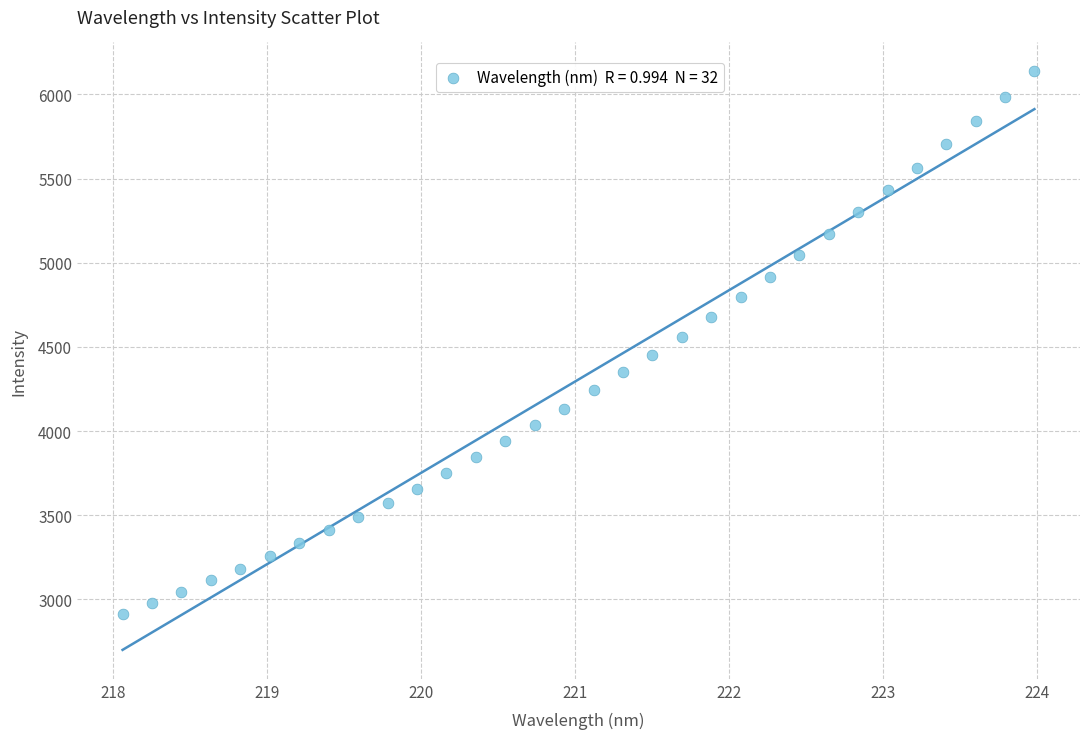

What is the range of X values (max minus min)?

5.9